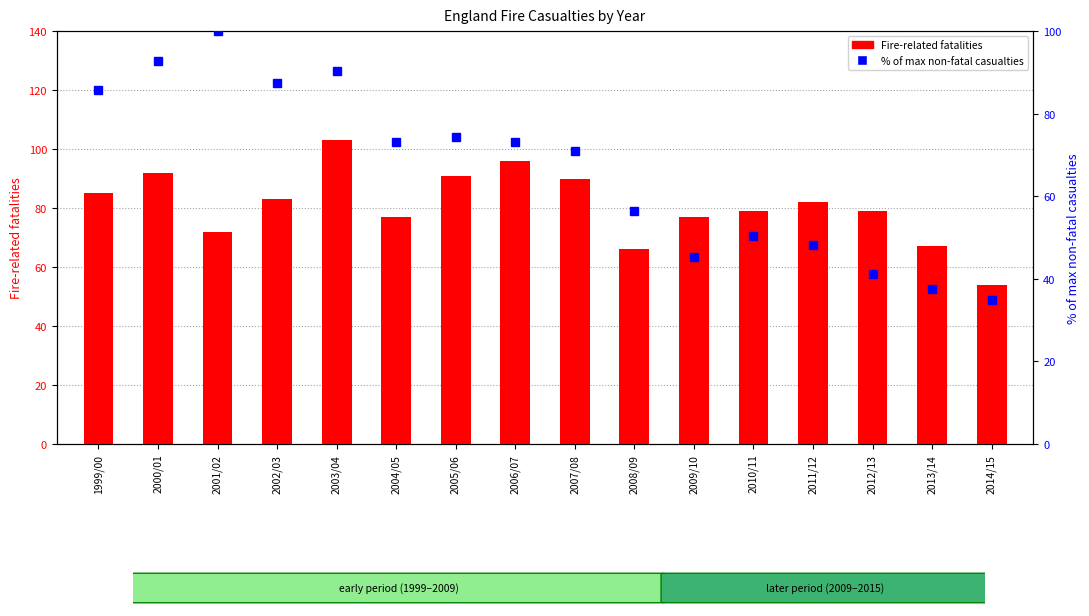

What is the value of the Fire-related fatalities bar at the 5th from the left?

103.0